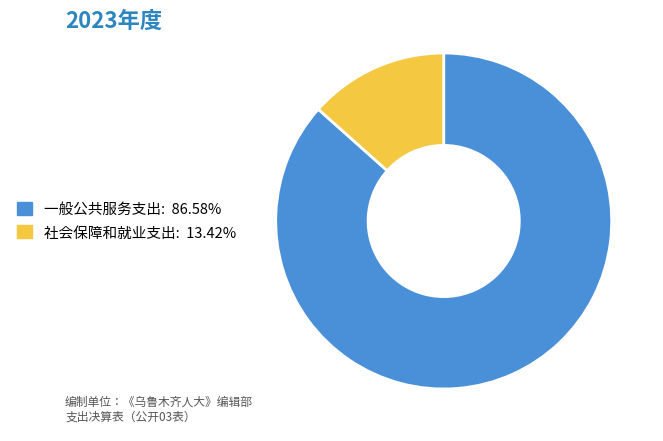

Which category has the smallest portion of the pie?

社会保障和就业支出